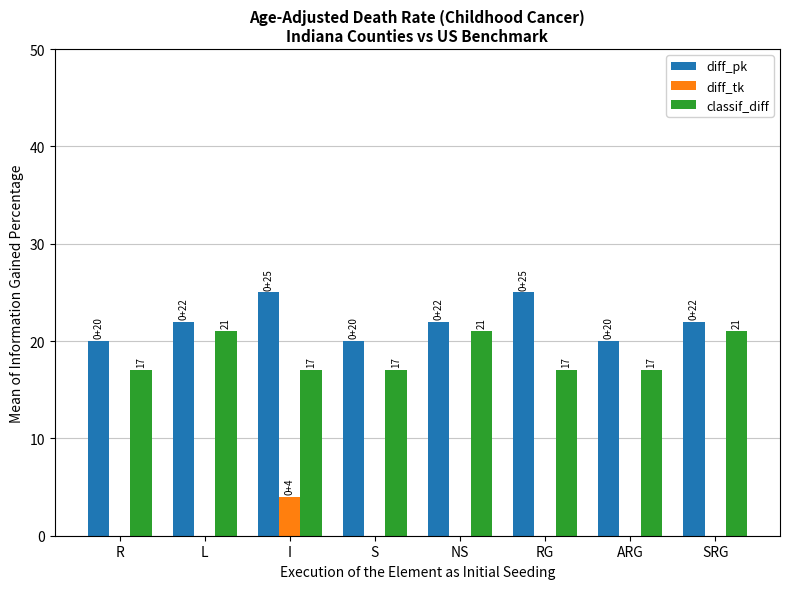

What is the total value across all series at S?

37